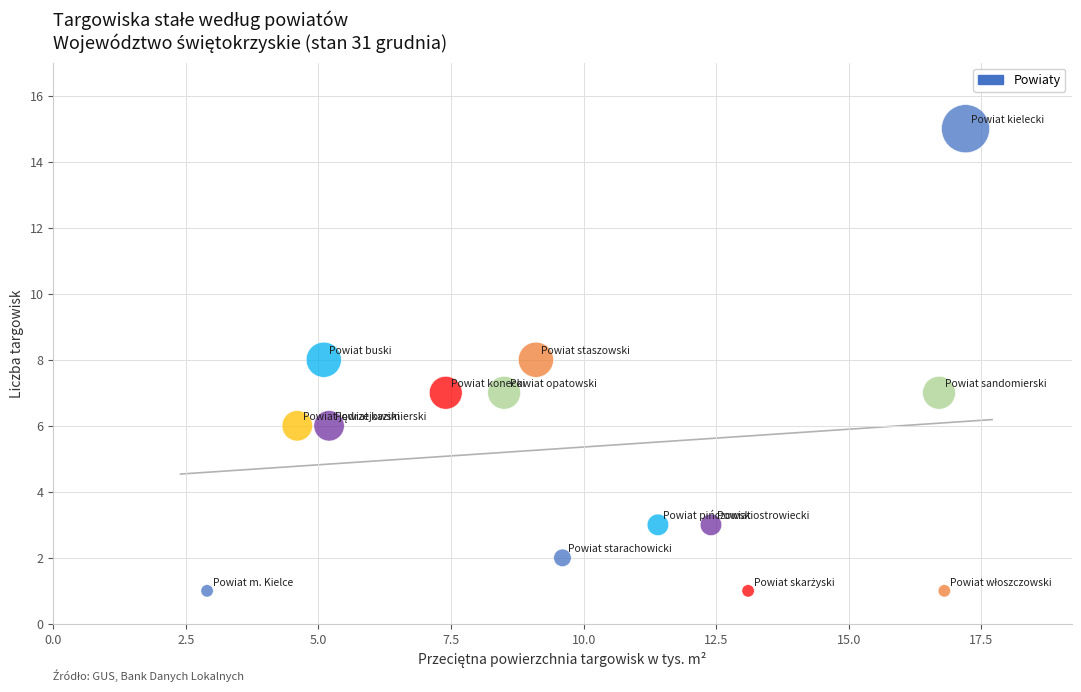

How many points are shown in the scatter plot?

14